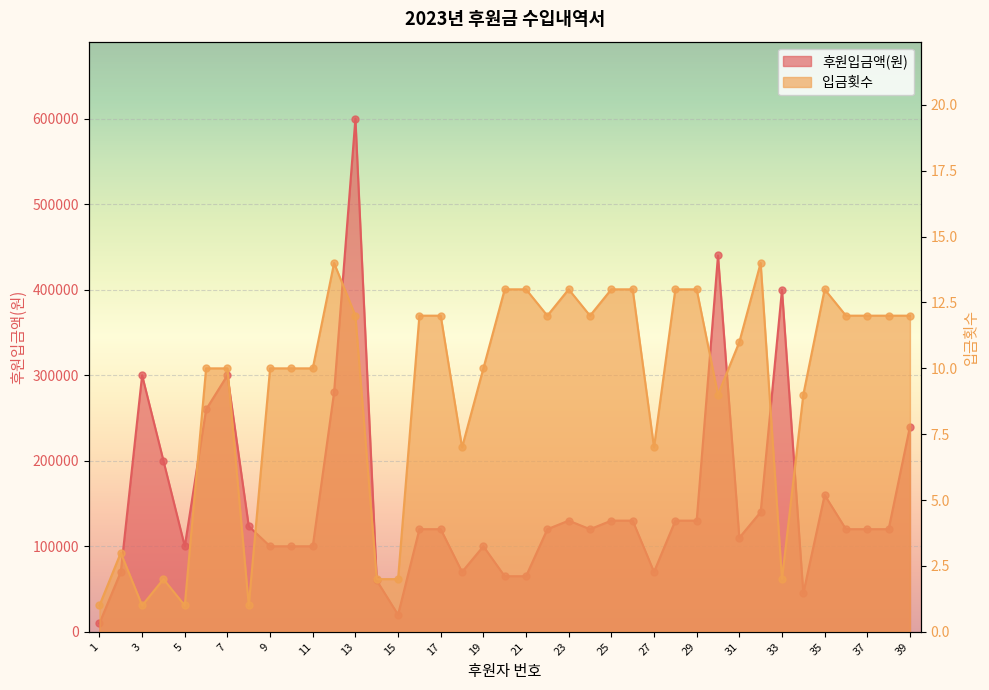

Which series contains the highest Y value?

후원입금액(원)